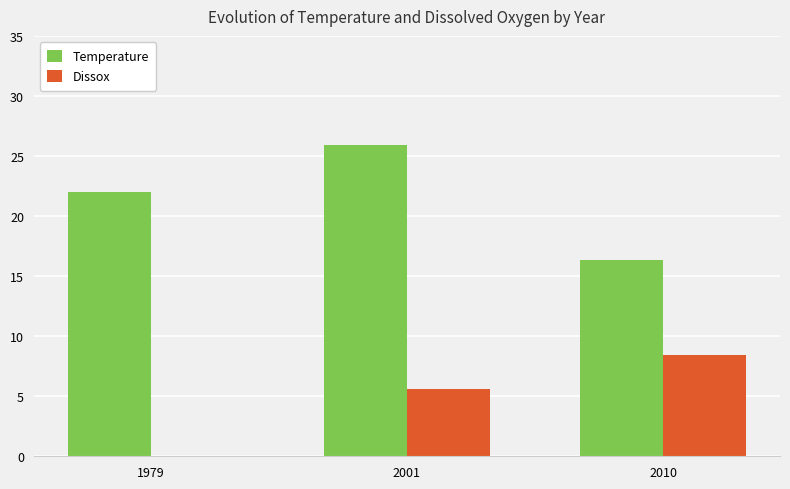

Which label corresponds to the largest value in the chart?

2001